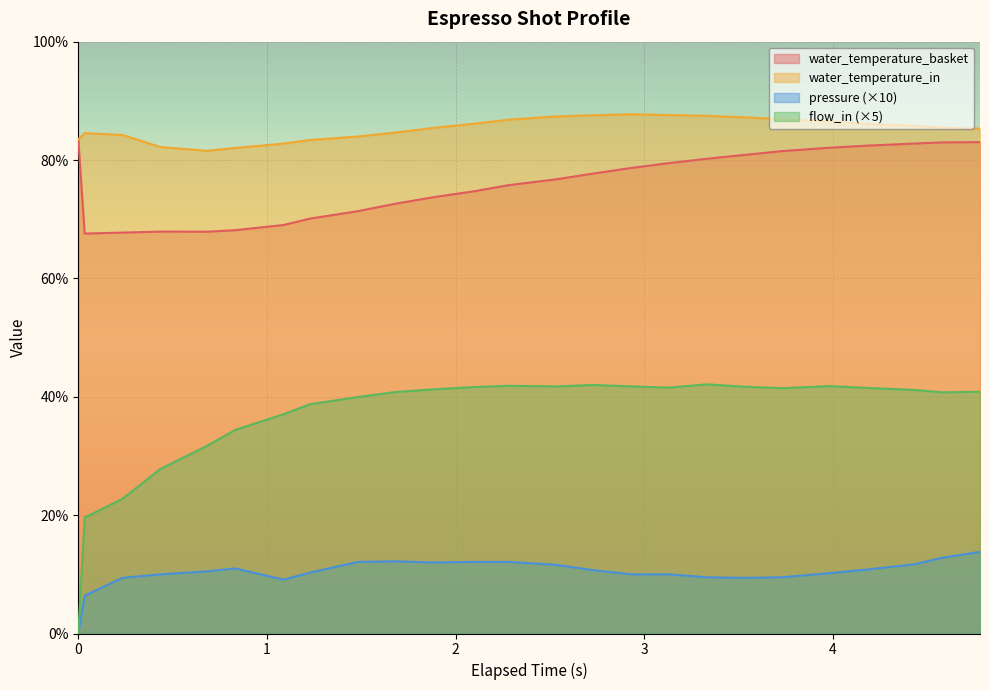

Which series has the largest total across all categories?

water_temperature_in